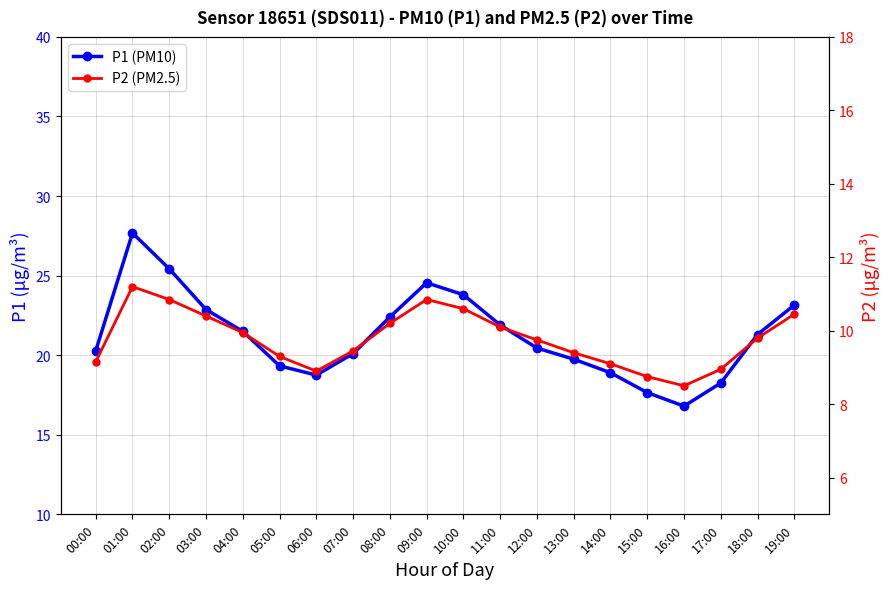

Which category has the lowest value in the P1 (PM10) series?

16:00